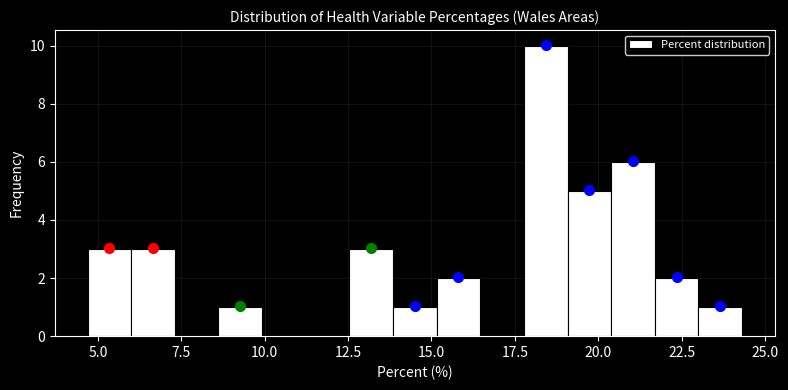

Read against the x-axis, roughly where is the centre of the tallest bar?

18.5